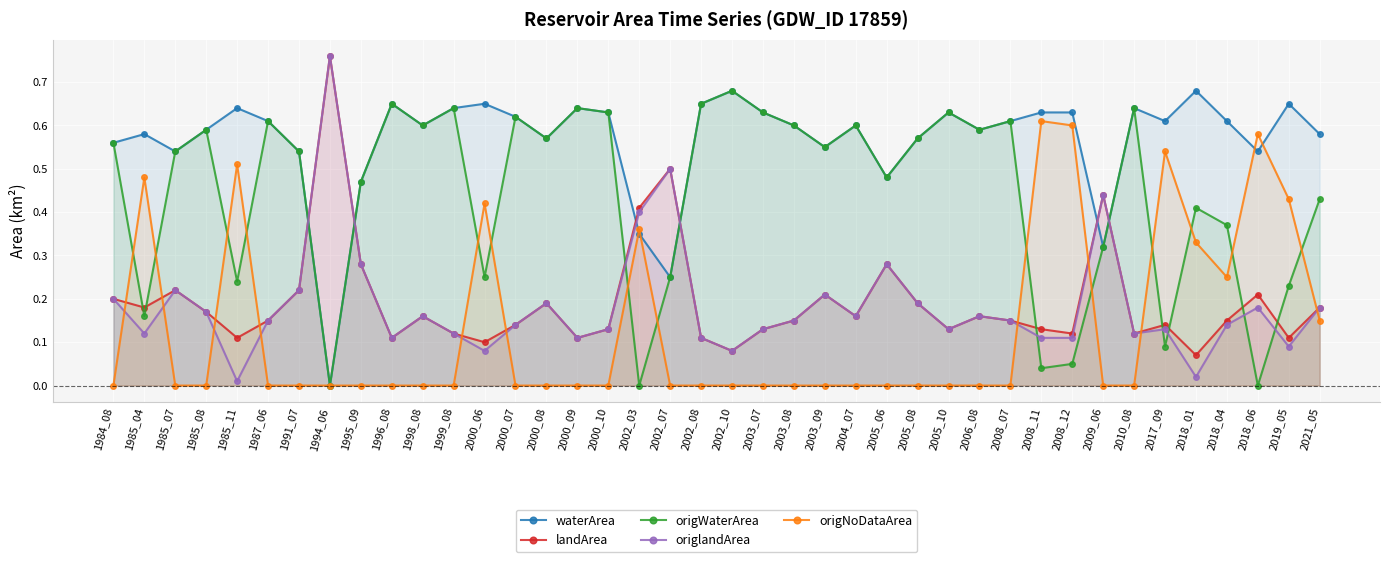

How many data points does each series have?

40